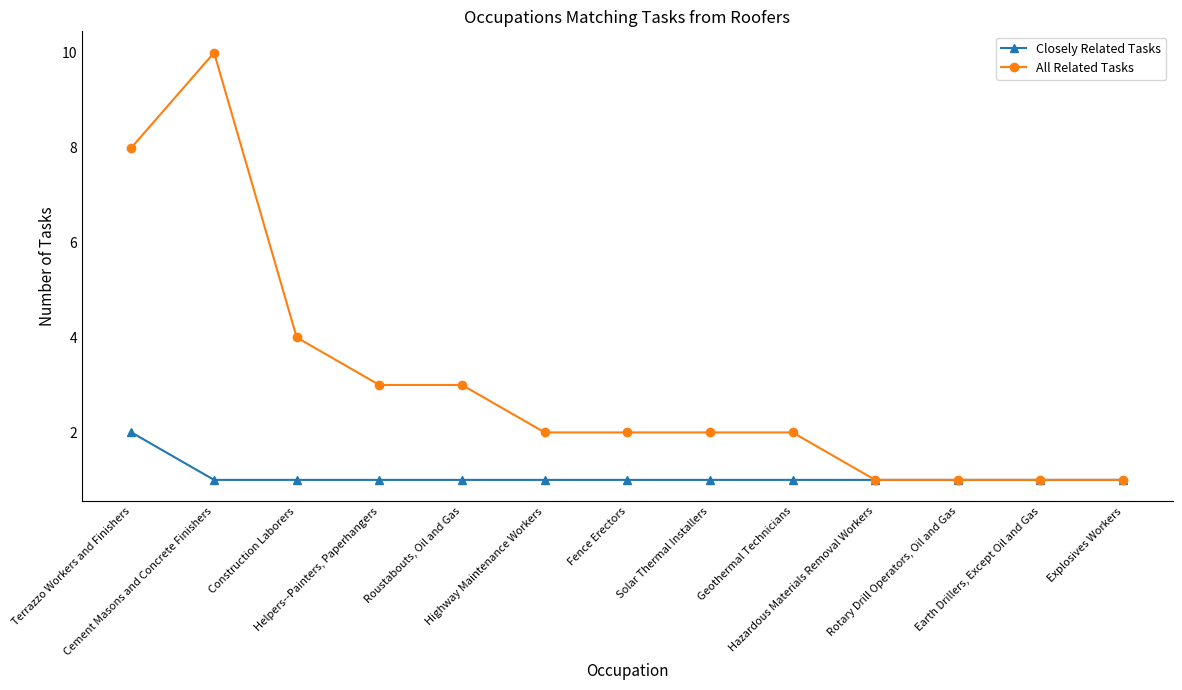

What is the total value across all series at Roustabouts, Oil and Gas?

4